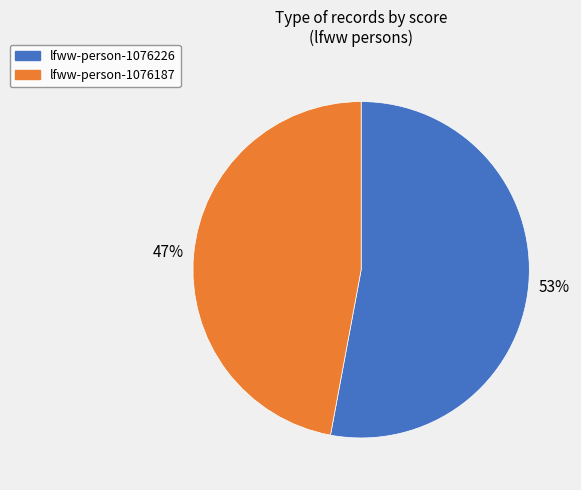

To the nearest percent, what percentage of the pie is lfww-person-1076226?

53%